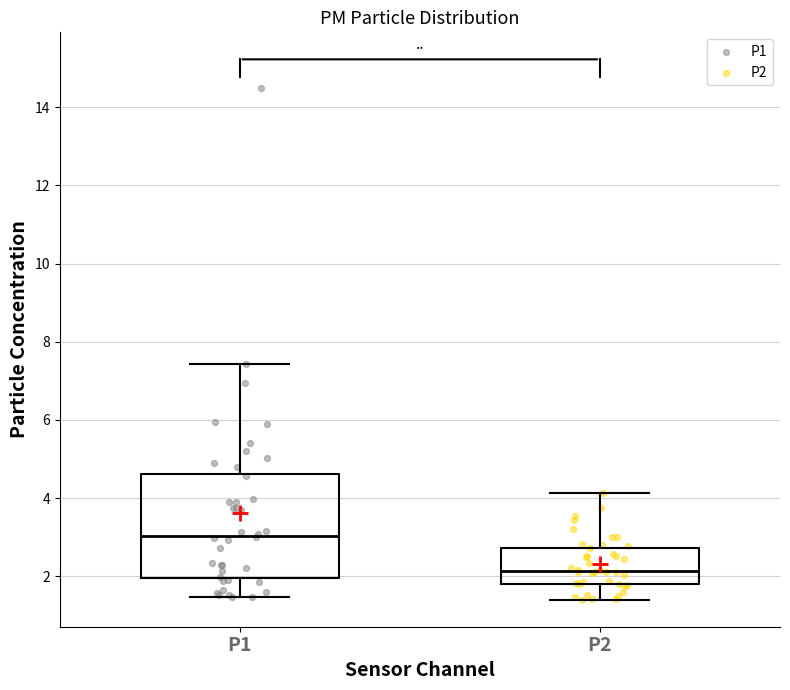

Which box's median line is the lowest?

P2